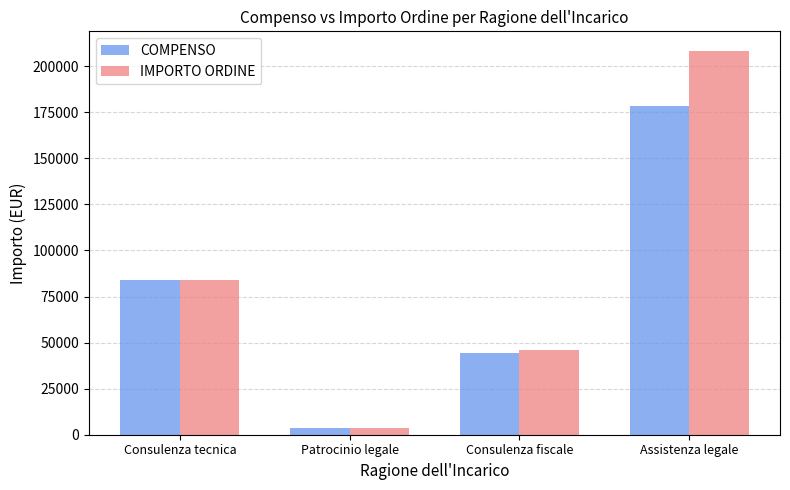

Is the value of COMPENSO at Patrocinio legale greater than the value of IMPORTO ORDINE at Assistenza legale?

No